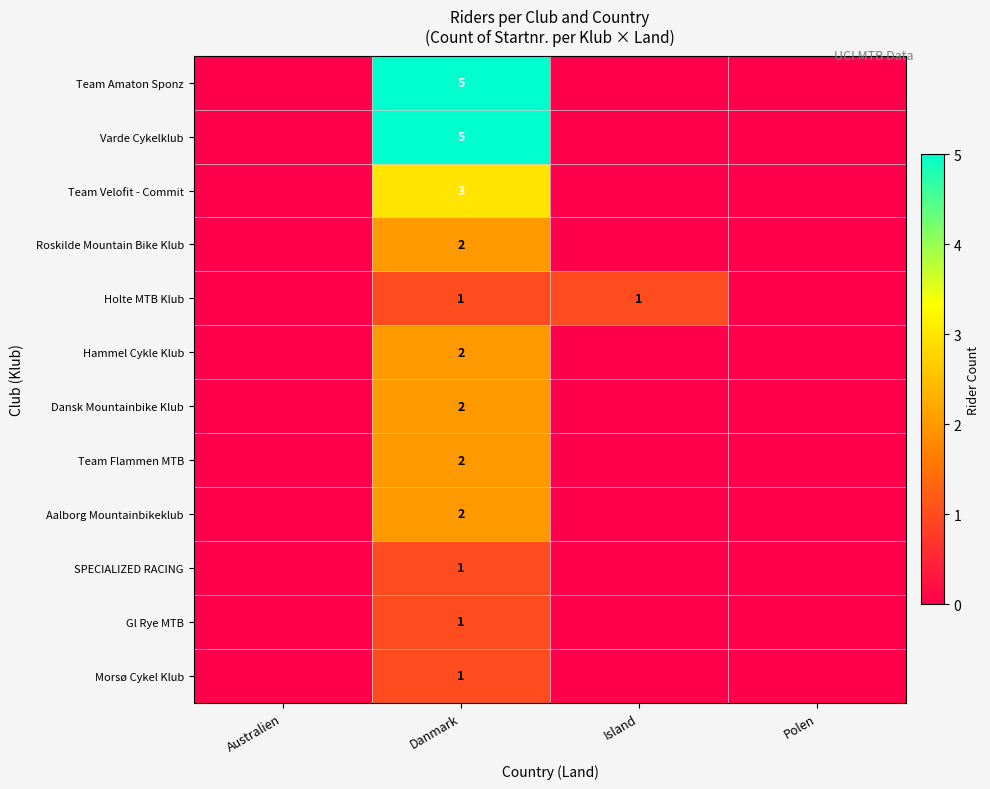

What is the difference between the highest and lowest values at Danmark?

4